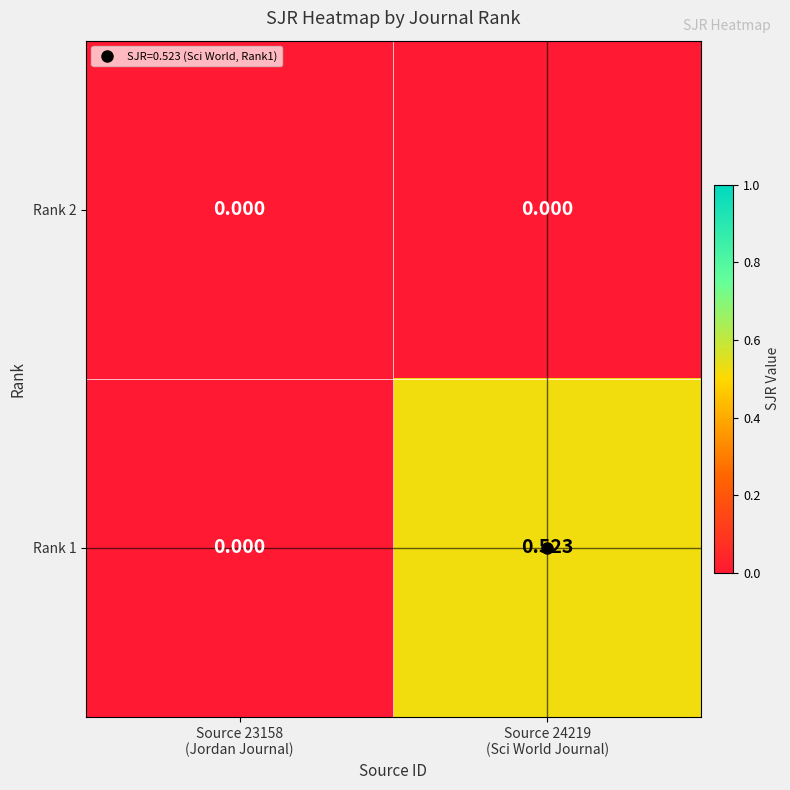

Between Source 23158
(Jordan Journal) and Source 24219
(Sci World Journal), which is larger?

Source 23158
(Jordan Journal)